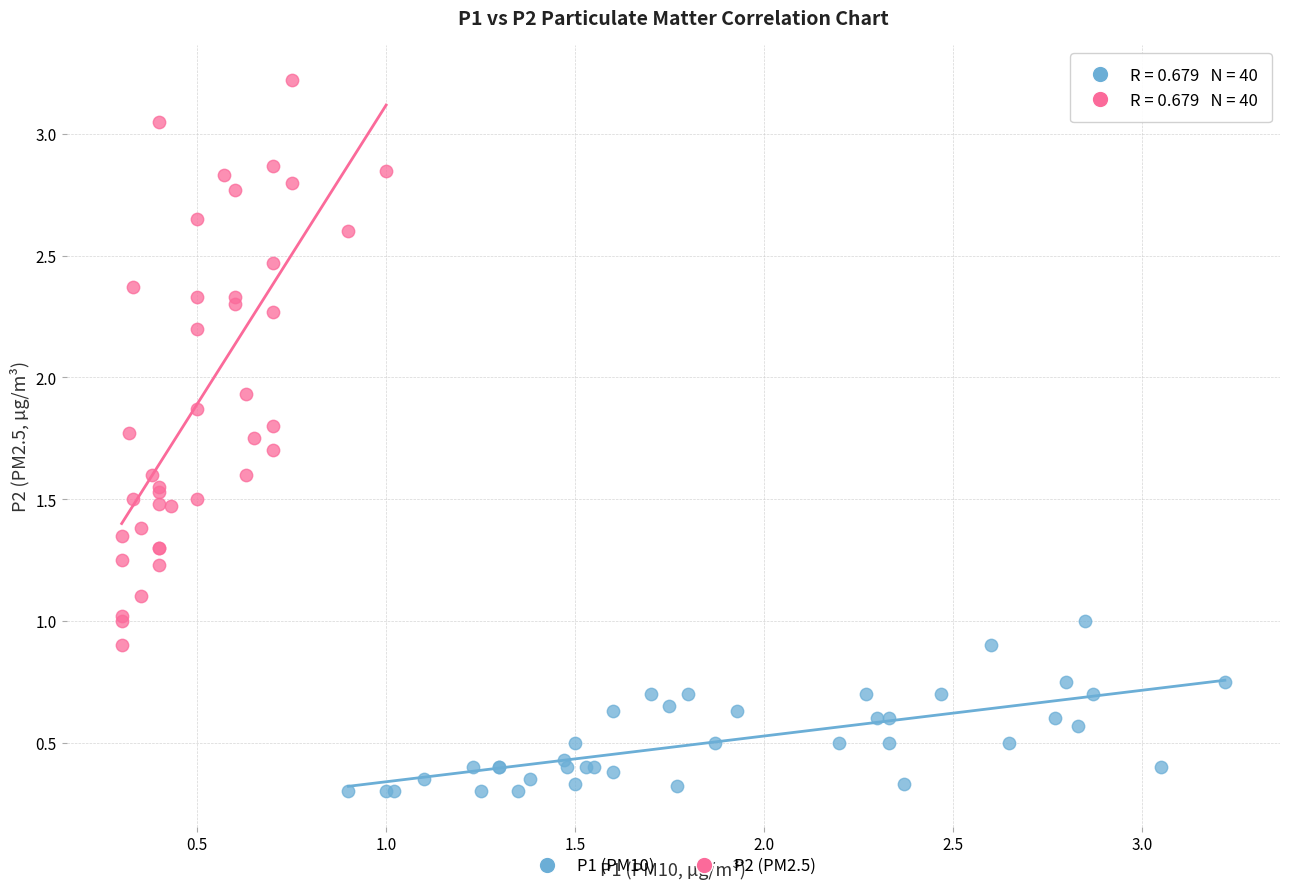

Which series has the largest Y range (max minus min)?

P2 (PM2.5)